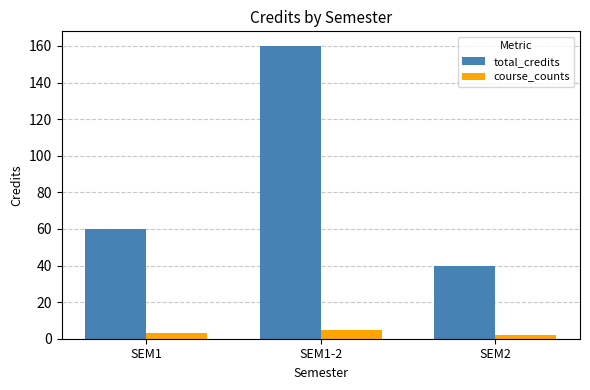

Which category has the highest value across all series?

SEM1-2